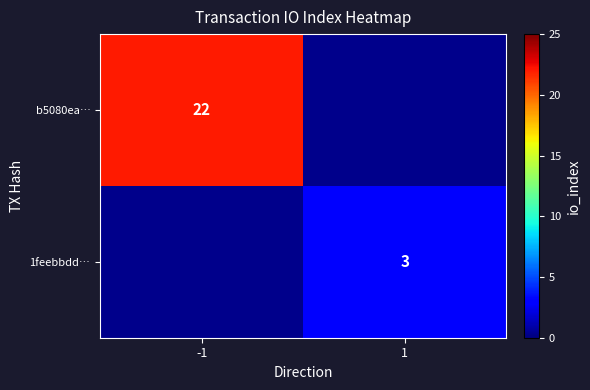

The value of 1feebbdd… at 1 is 1.2. True or false?

False